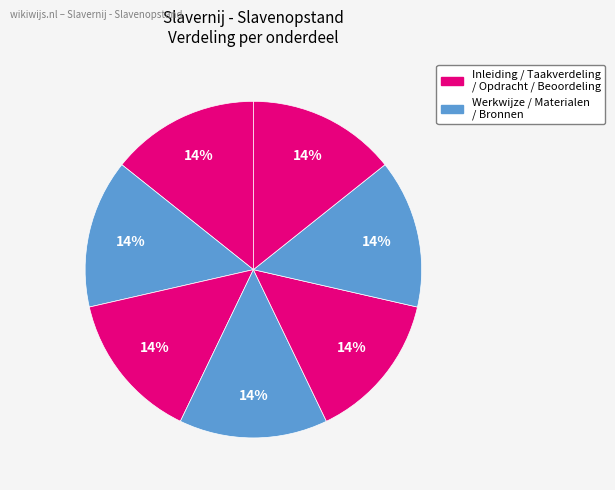

Which slice is the largest?

Beoordeling